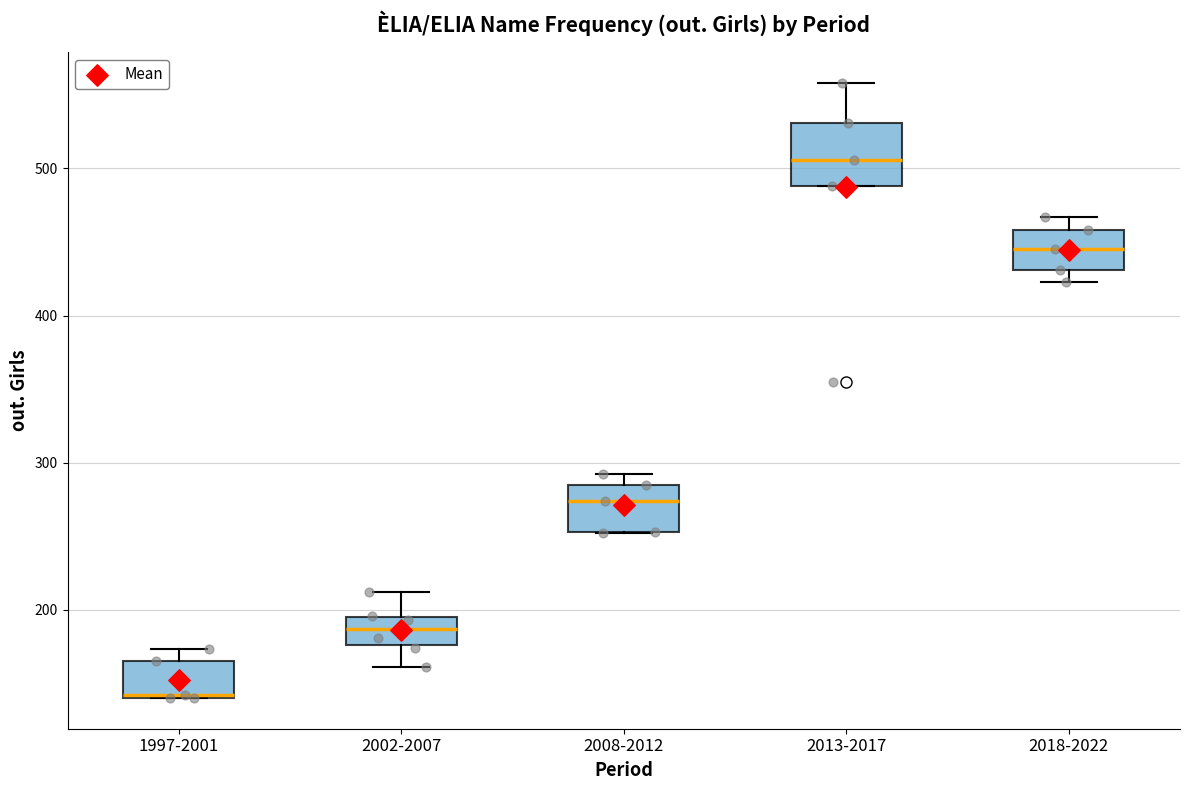

Which box's median line is the lowest?

1997-2001